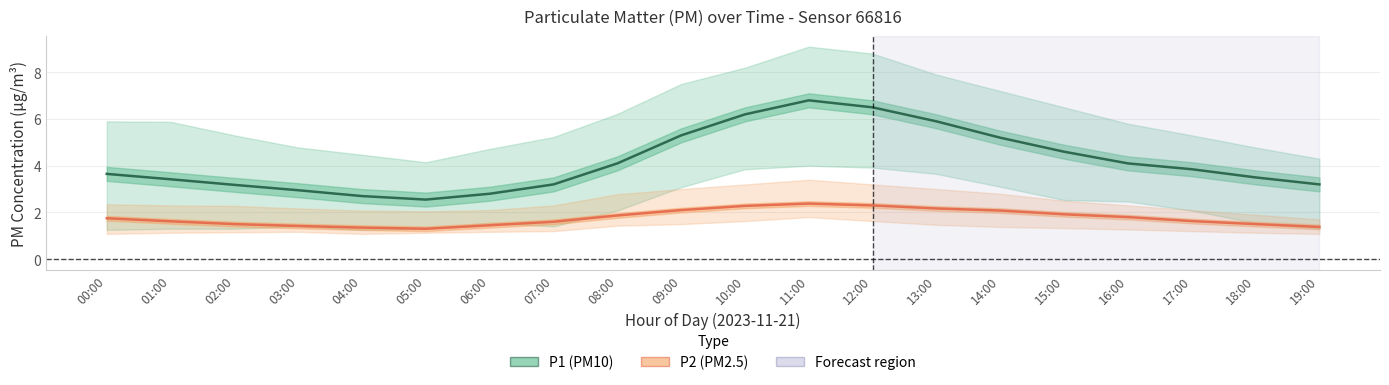

What is the value of the P2 (PM2.5) point at the 14th from the left?

2.2